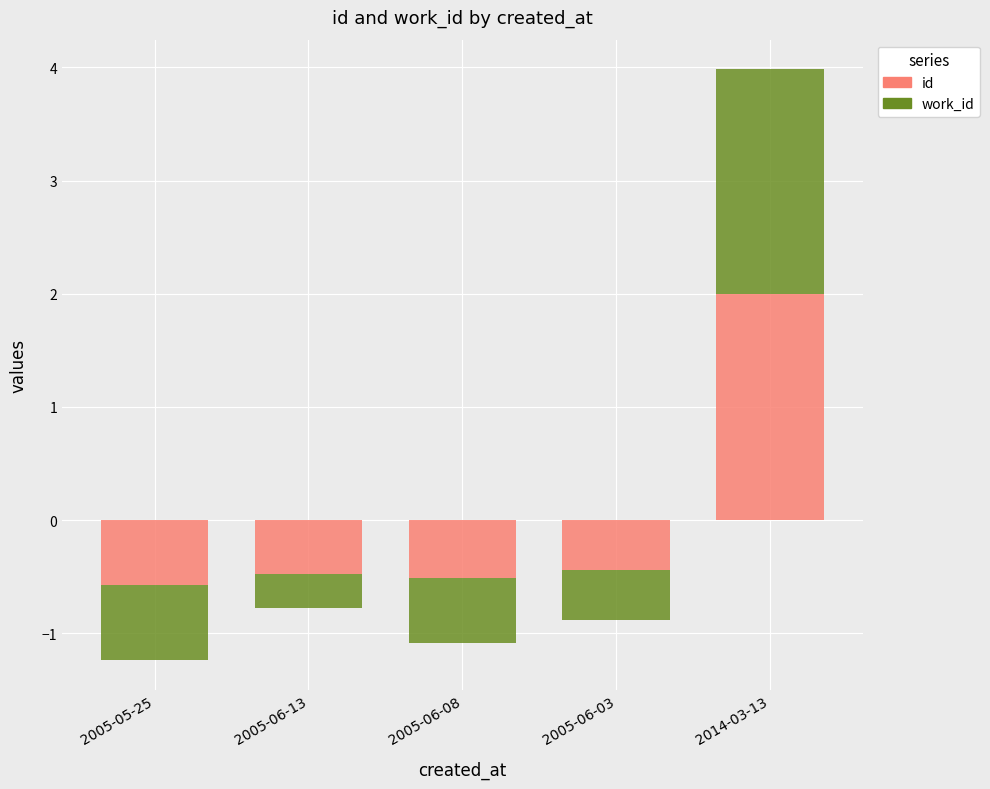

What are all the series names shown in the legend?

id, work_id